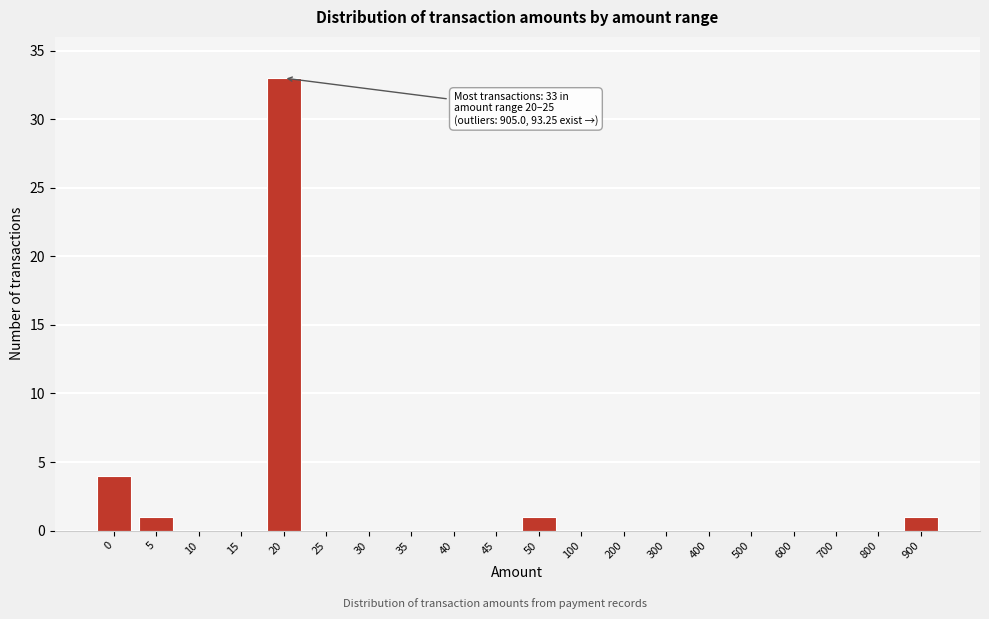

Reading left to right, transcribe all the data shown in this chart.

0=4	5=1	10=0	15=0	20=33	25=0	30=0	35=0	40=0	45=0	50=1	100=0	200=0	300=0	400=0	500=0	600=0	700=0	800=0	900=1